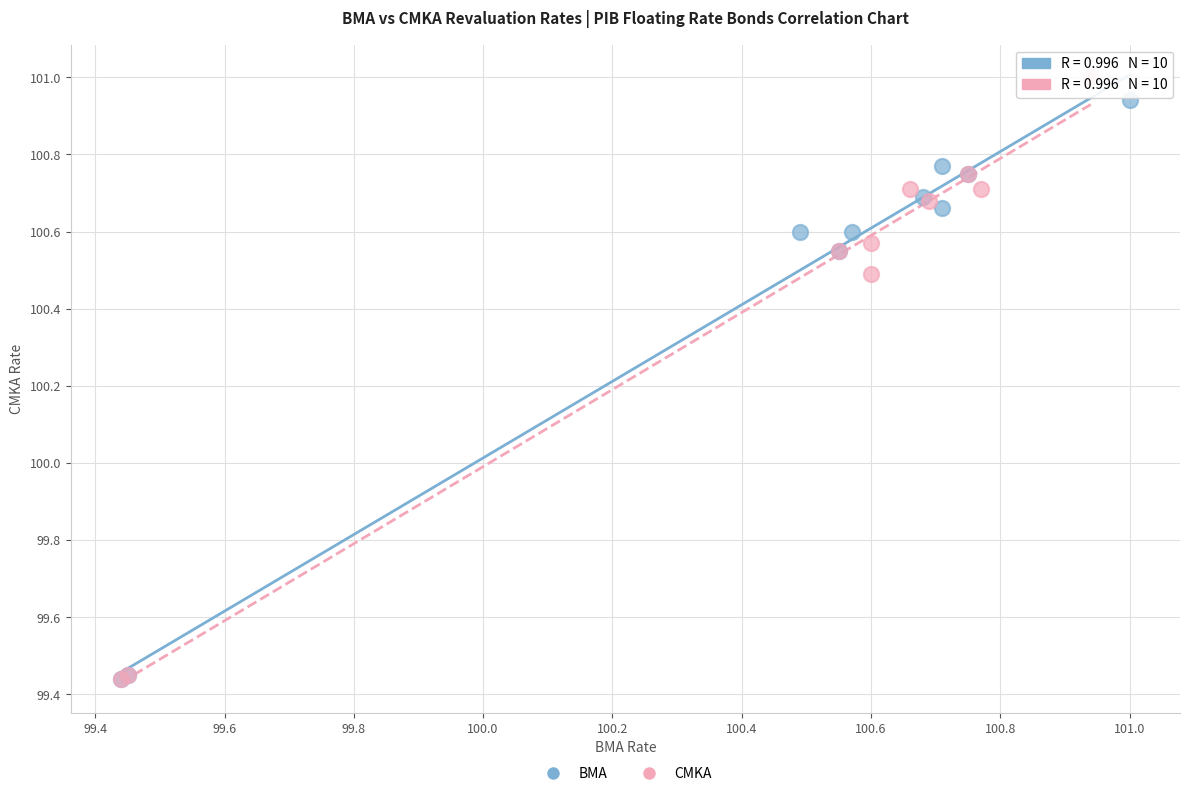

Which series has the largest Y range (max minus min)?

CMKA